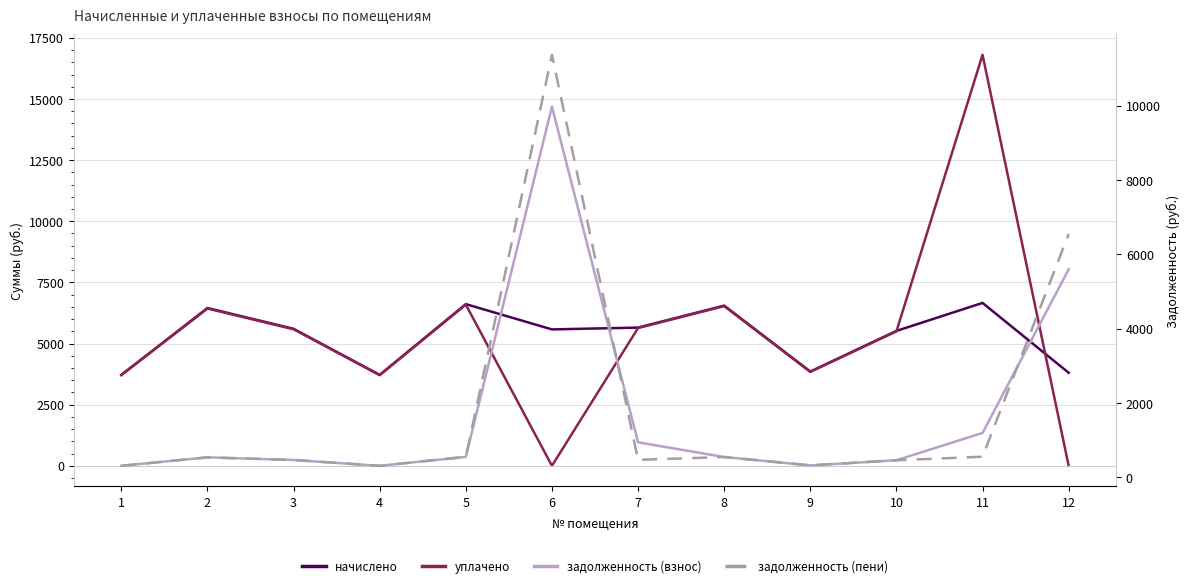

At 8, list the series in order from smallest to largest.

задолженность (взнос), задолженность (пени), уплачено, начислено